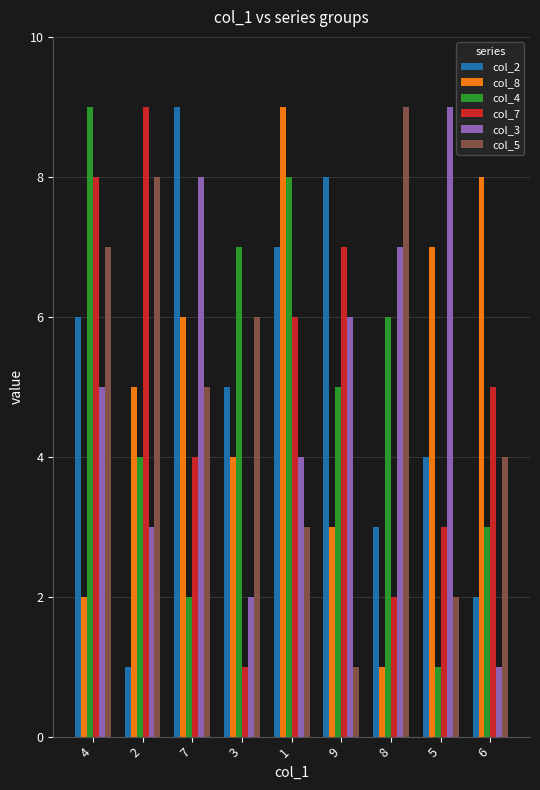

What is the difference between the col_7 values at 3 and 2?

8